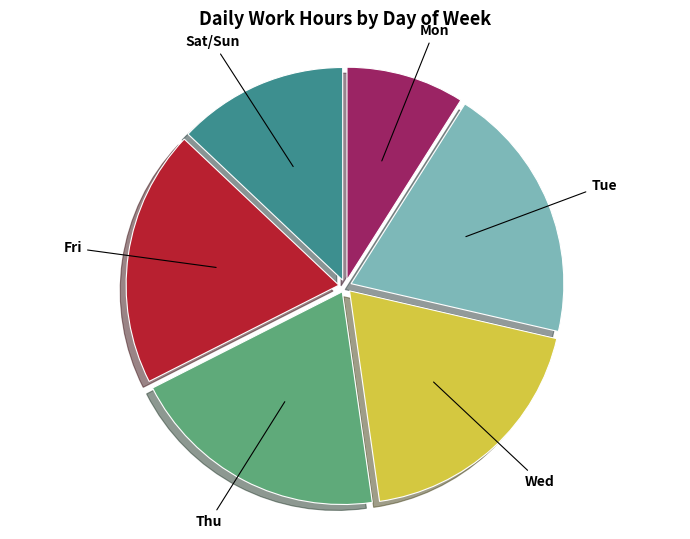

Do Sat/Sun and Tue together represent more than half of the pie?

No